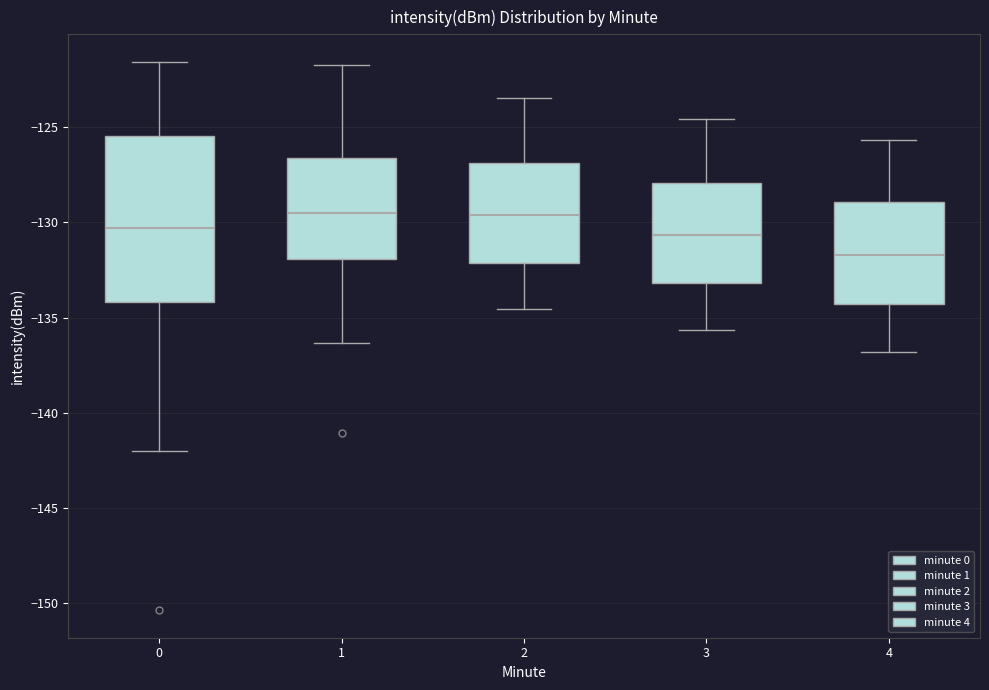

Reading left to right, transcribe this box plot: for each box, give where its median line is, the range the box spans, and where its two whiskers end, as read against the y-axis. The values are not printed on the chart, so give them approximately, as read against the axis.

0: median -130.5, box -134.0 to -125.5, whiskers -142.0 to -121.5
1: median -129.5, box -132.0 to -126.5, whiskers -136.5 to -122.0
2: median -129.5, box -132.0 to -127.0, whiskers -134.5 to -123.5
3: median -130.5, box -133.0 to -128.0, whiskers -135.5 to -124.5
4: median -131.5, box -134.5 to -129.0, whiskers -137.0 to -125.5